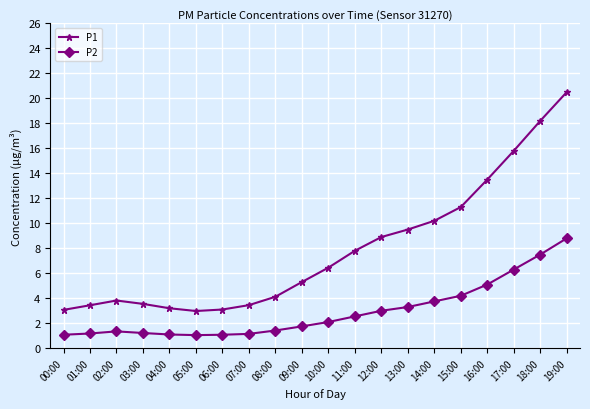

What is the label of the 11th point from the right?

09:00